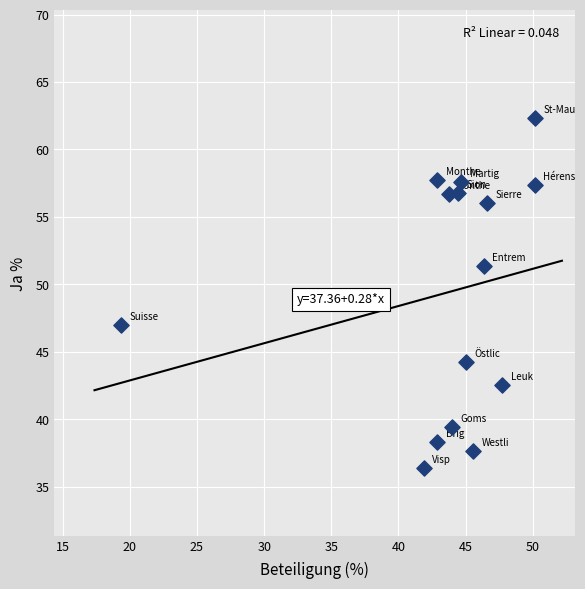

What is the range of Y values (max minus min)?

25.9